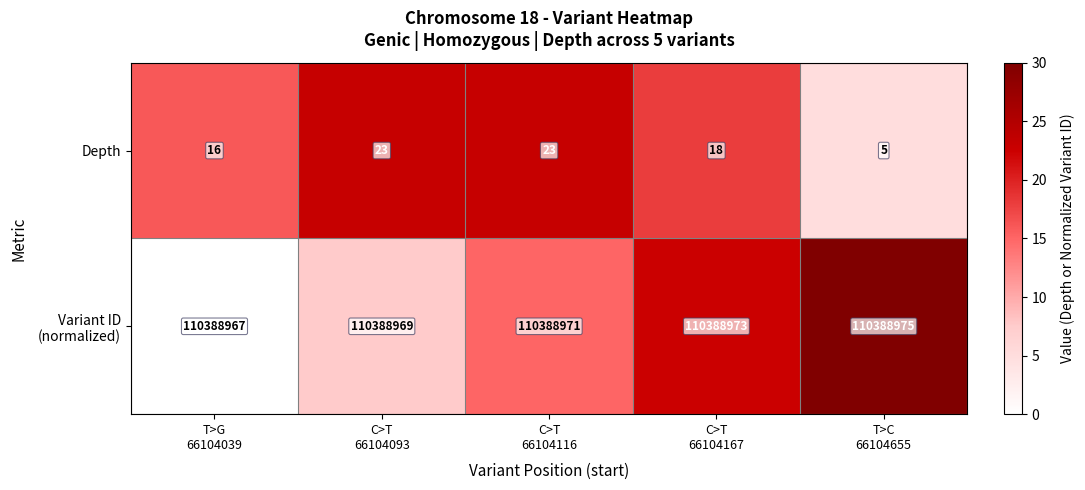

What is the minimum value for Depth?

5